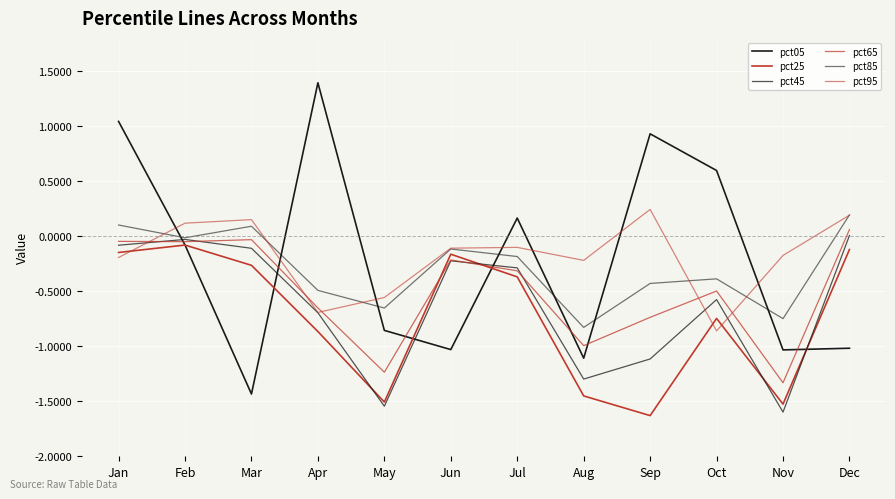

What is the average value of the pct65 series?

-0.5